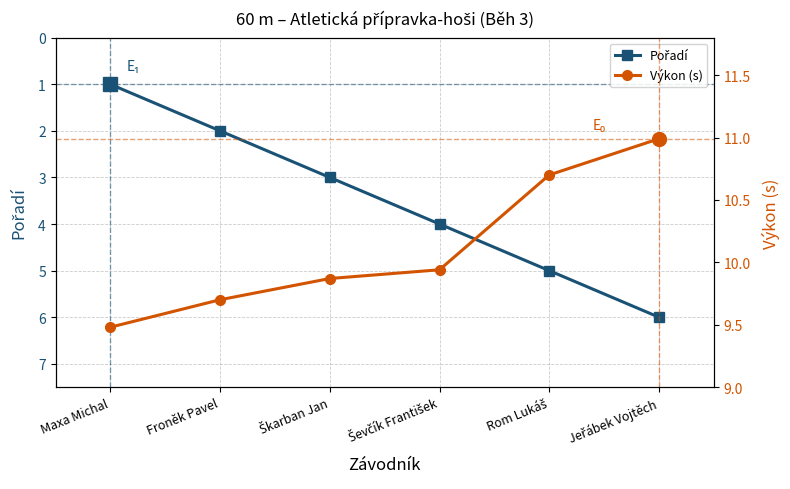

Is the value of Pořadí at Jeřábek Vojtěch greater than the value of Výkon (s) at Ševčík František?

No